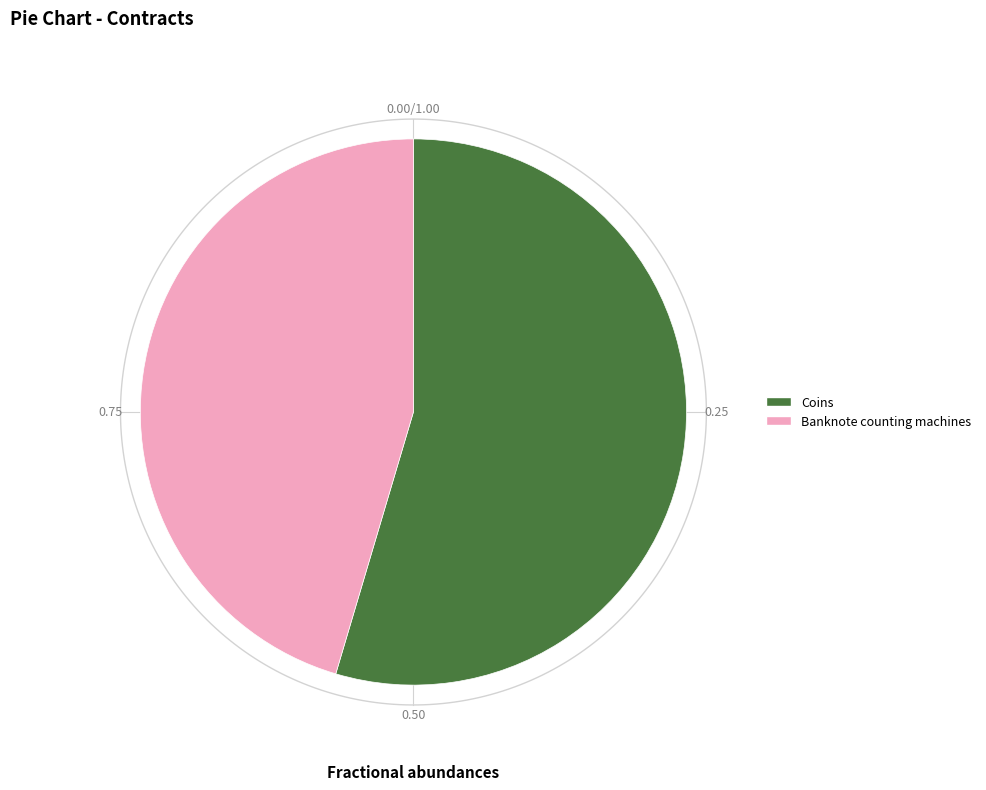

The Banknote counting machines slice represents 45% of the pie. True or false?

True